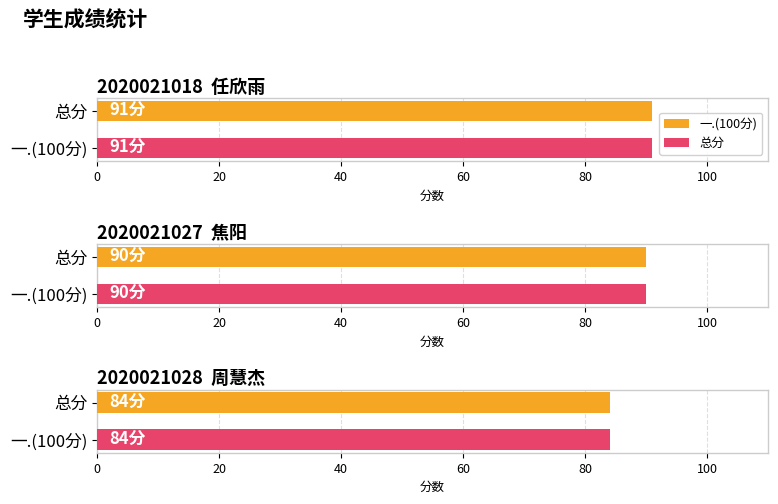

List the series in order of their peak value, highest first.

一.(100分), 总分